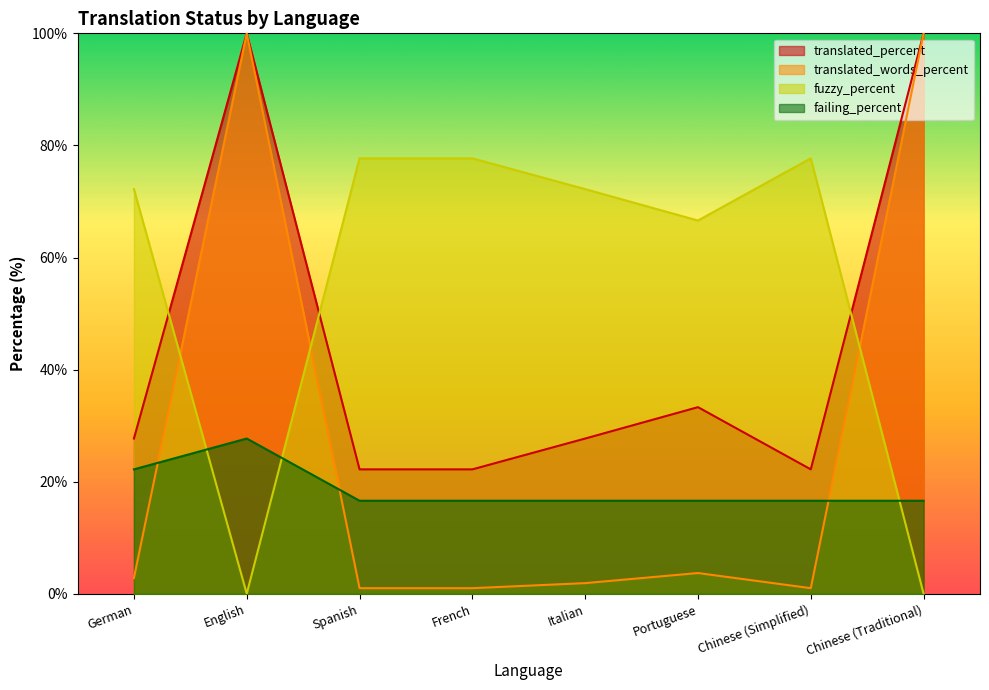

What is the minimum value for translated_words_percent?

1.0